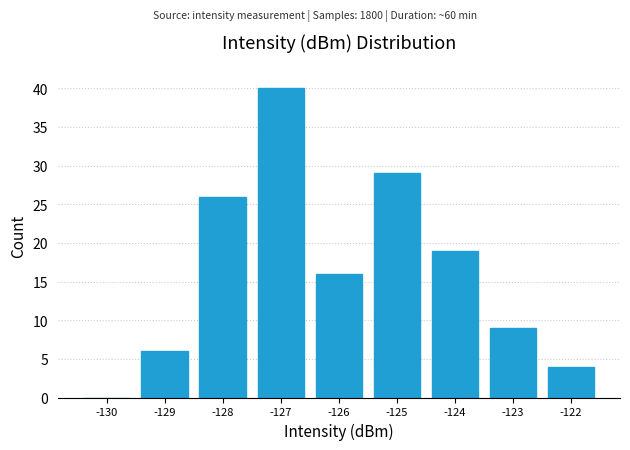

Reading right to left, extract all data points from this chart.

-122=4	-123=9	-124=19	-125=29	-126=16	-127=40	-128=26	-129=6	-130=0